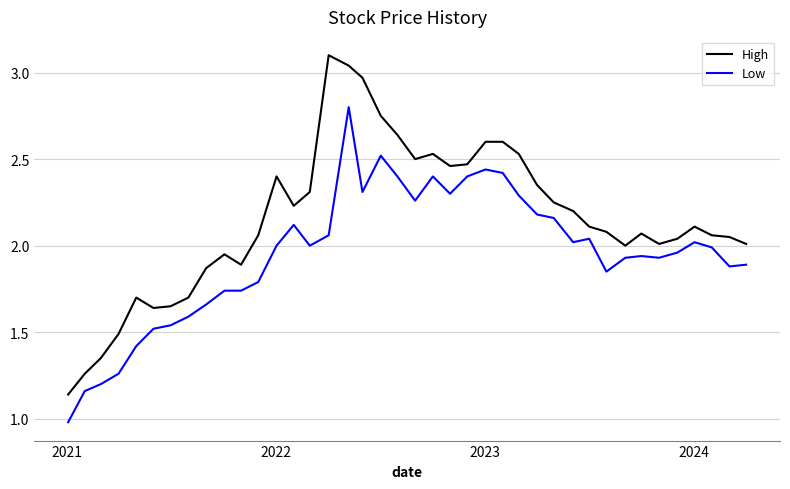

Rank the series by their average value, from highest to lowest.

High, Low